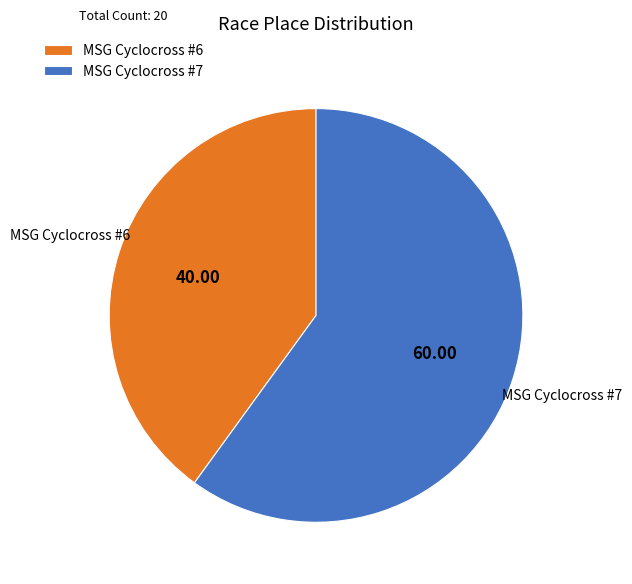

Do MSG Cyclocross #6 and MSG Cyclocross #7 together represent more than half of the pie?

Yes